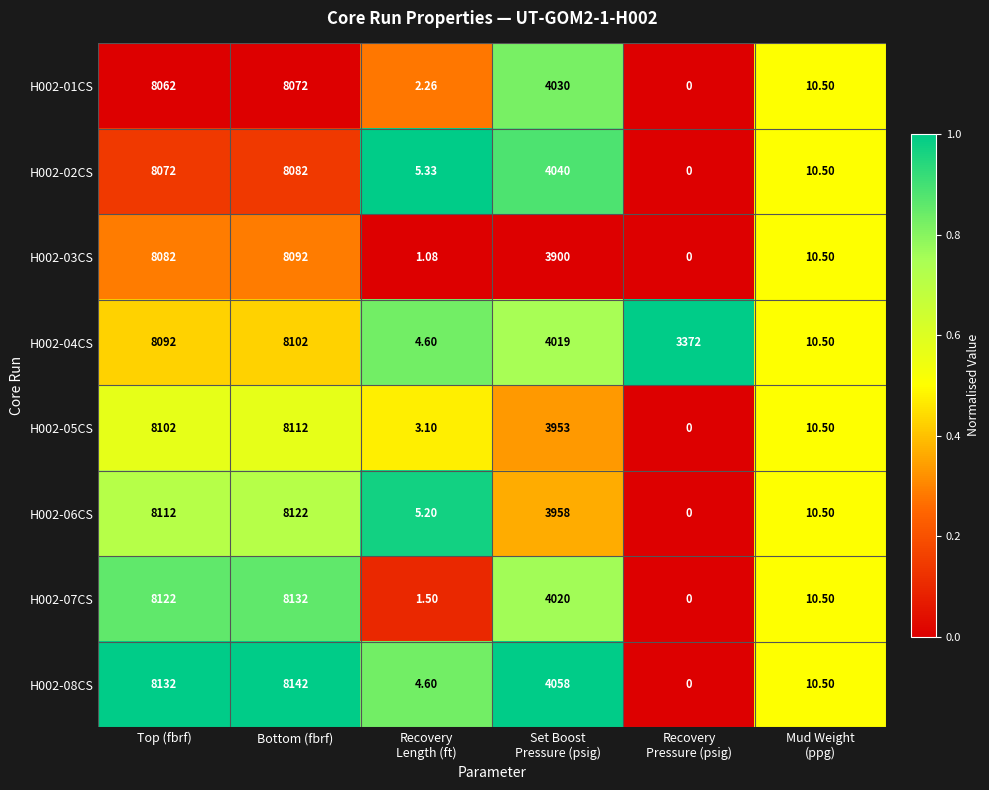

Which series changed the most between Top (fbrf) and Mud Weight
(ppg)?

H002-08CS